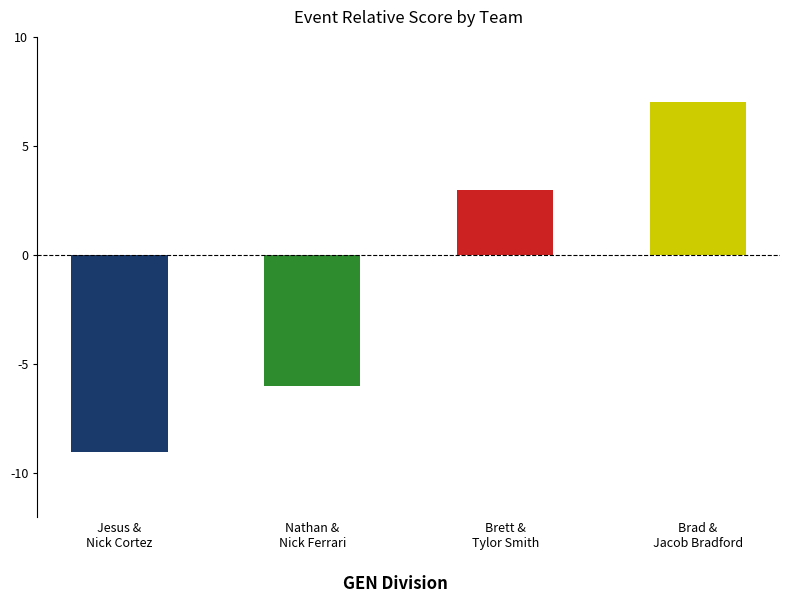

Which has a higher value, Nathan &
Nick Ferrari or Brad &
Jacob Bradford?

Brad &
Jacob Bradford